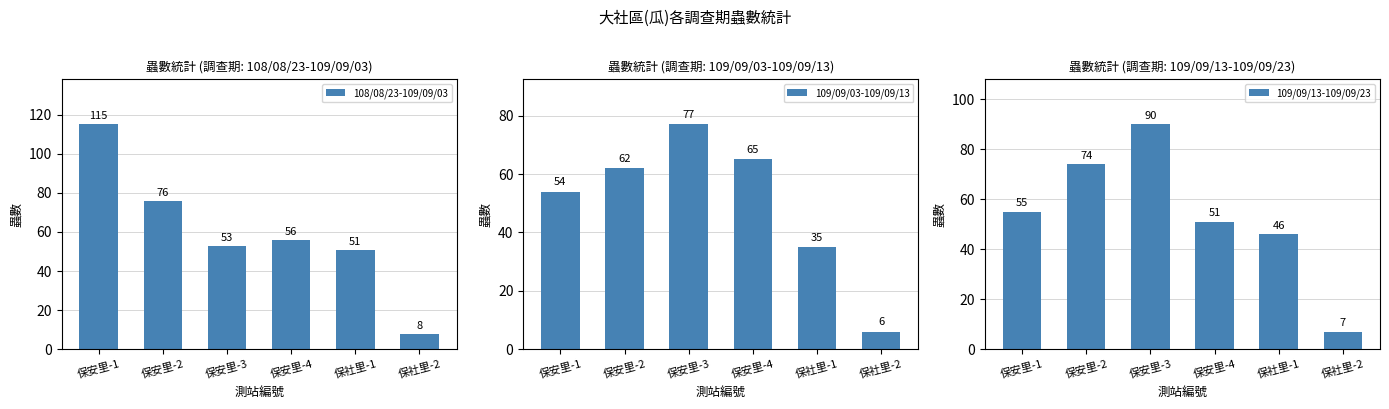

What is the greatest value displayed?

115